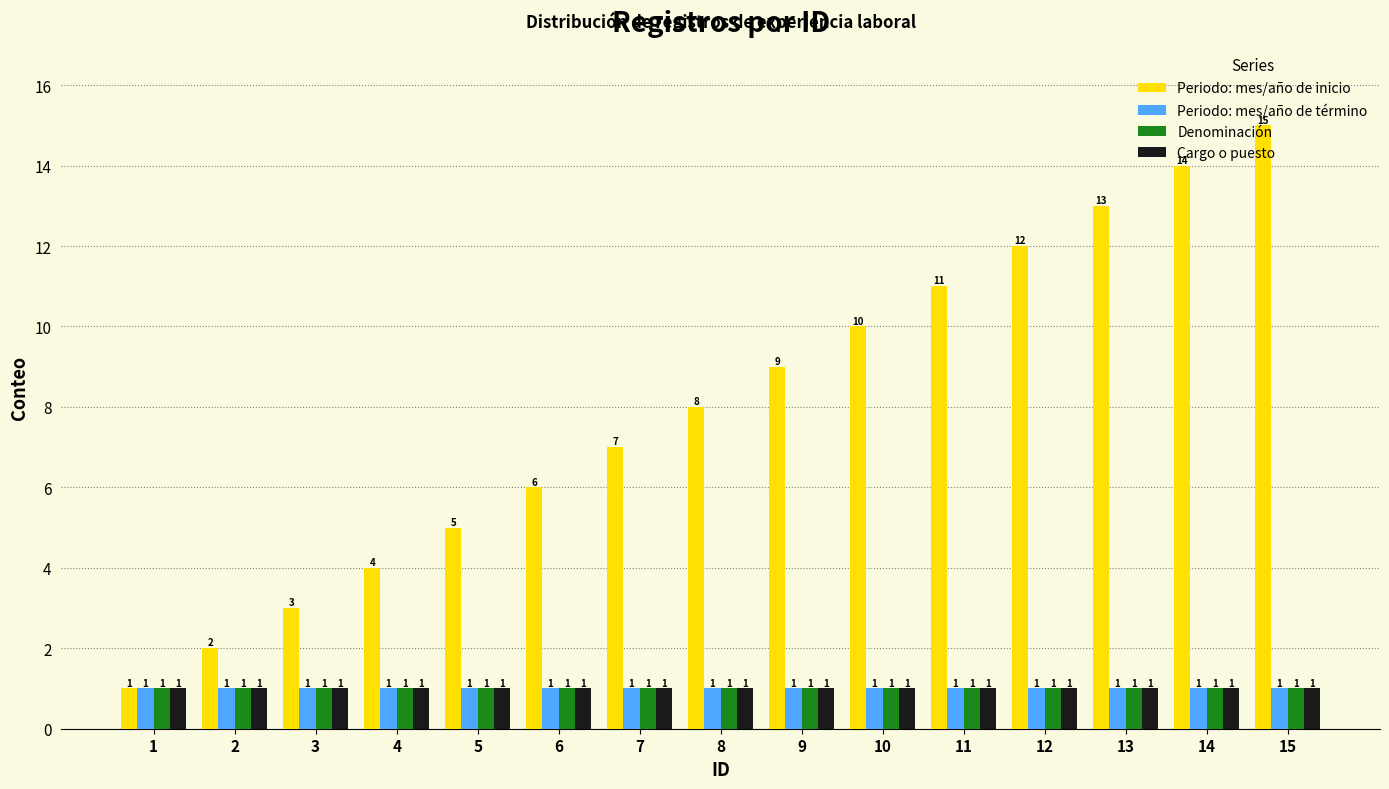

At which category is the sum across all series the highest?

15